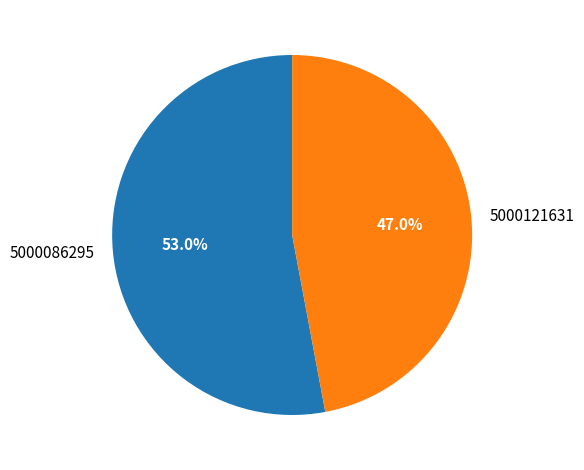

Is there any slice that represents more than half of the pie?

Yes